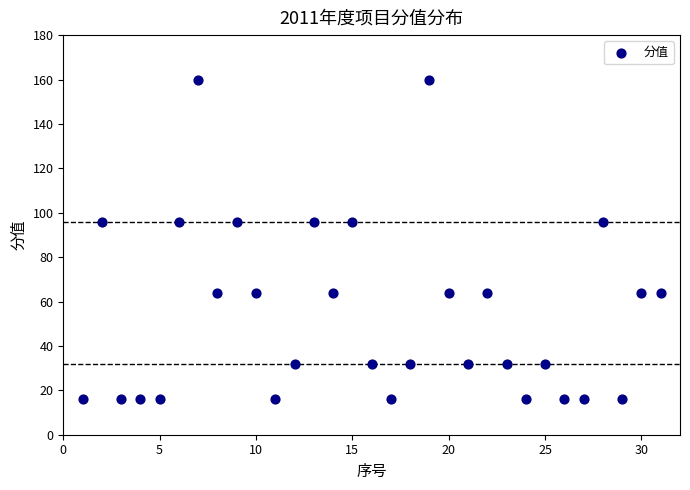

What is the range of X values (max minus min)?

30